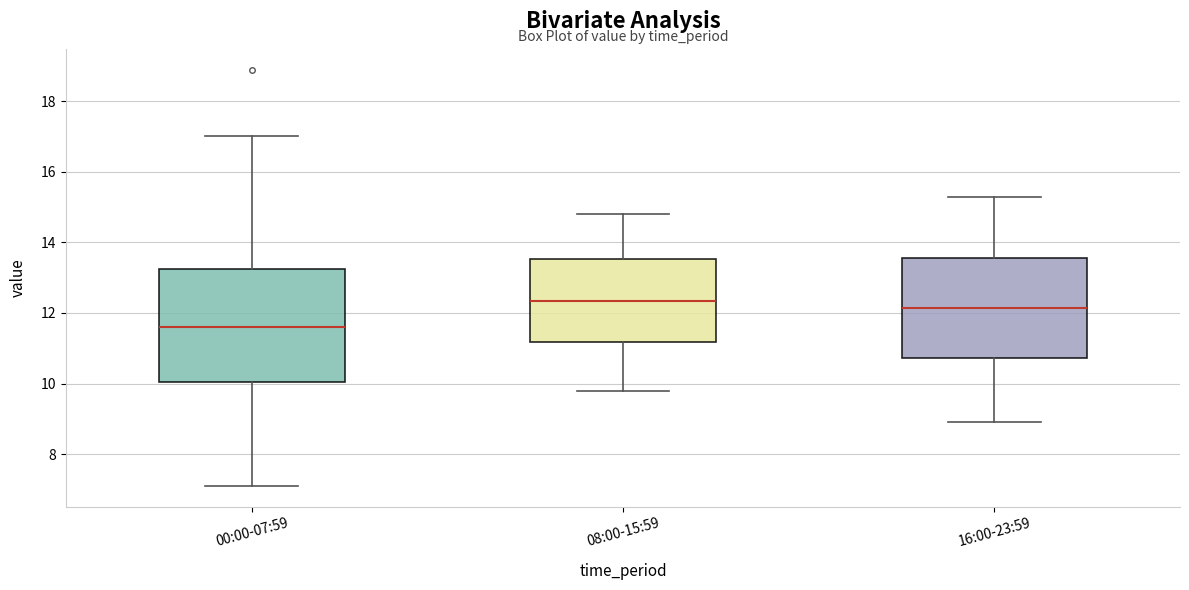

Reading left to right, transcribe this box plot: for each box, give where its median line is, the range the box spans, and where its two whiskers end, as read against the y-axis. The values are not printed on the chart, so give them approximately, as read against the axis.

00:00-07:59: median 11.6, box 10.0 to 13.2, whiskers 7.2 to 17.0
08:00-15:59: median 12.4, box 11.2 to 13.6, whiskers 9.8 to 14.8
16:00-23:59: median 12.2, box 10.8 to 13.6, whiskers 9.0 to 15.4